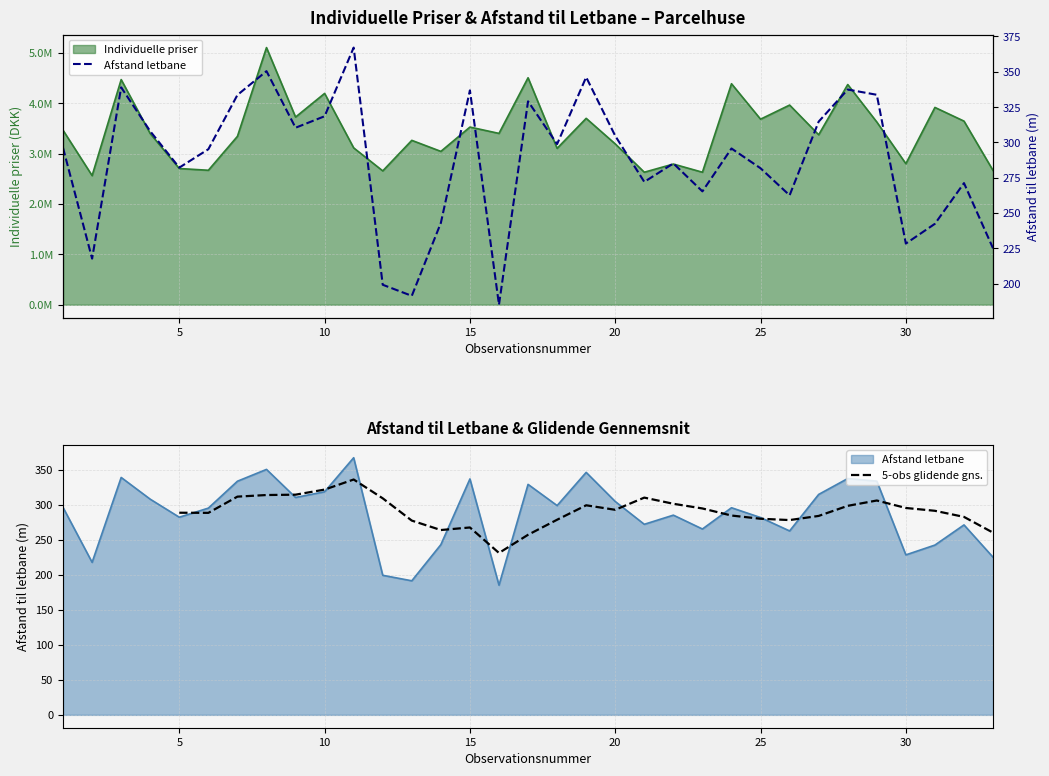

Count the number of categories in the chart.

33